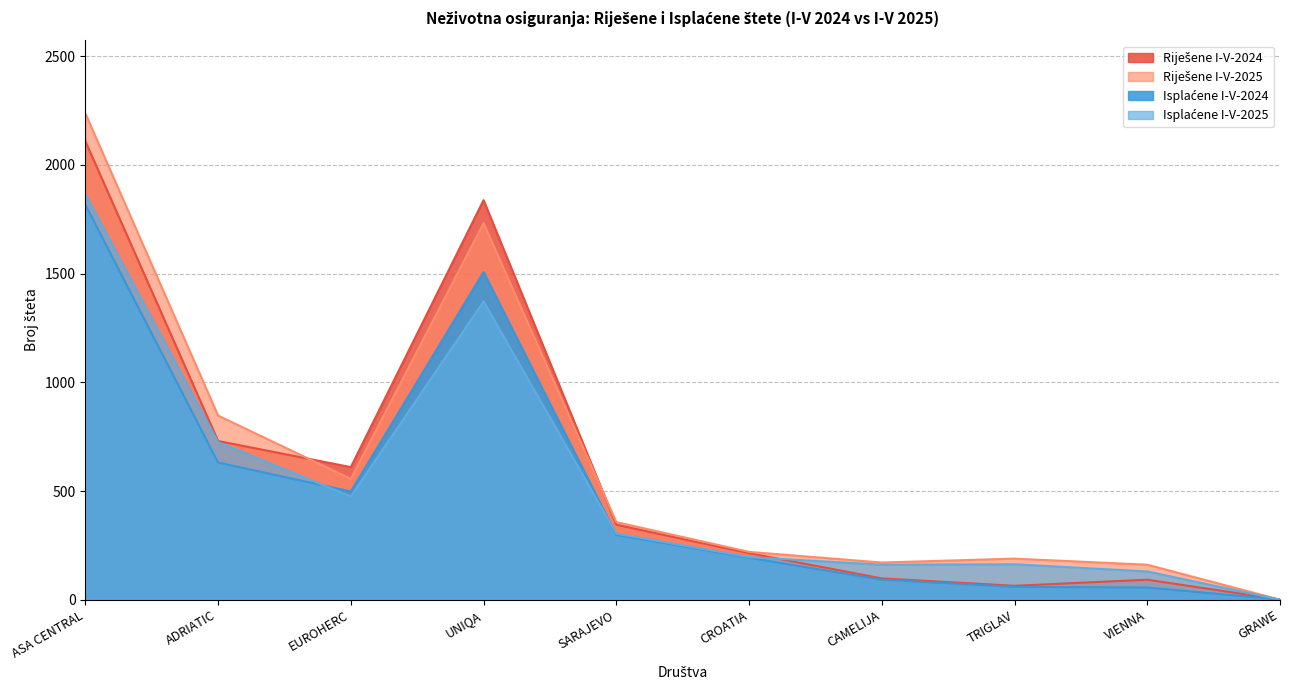

How many times do Isplaćene I-V-2024 and Isplaćene I-V-2025 cross each other?

3